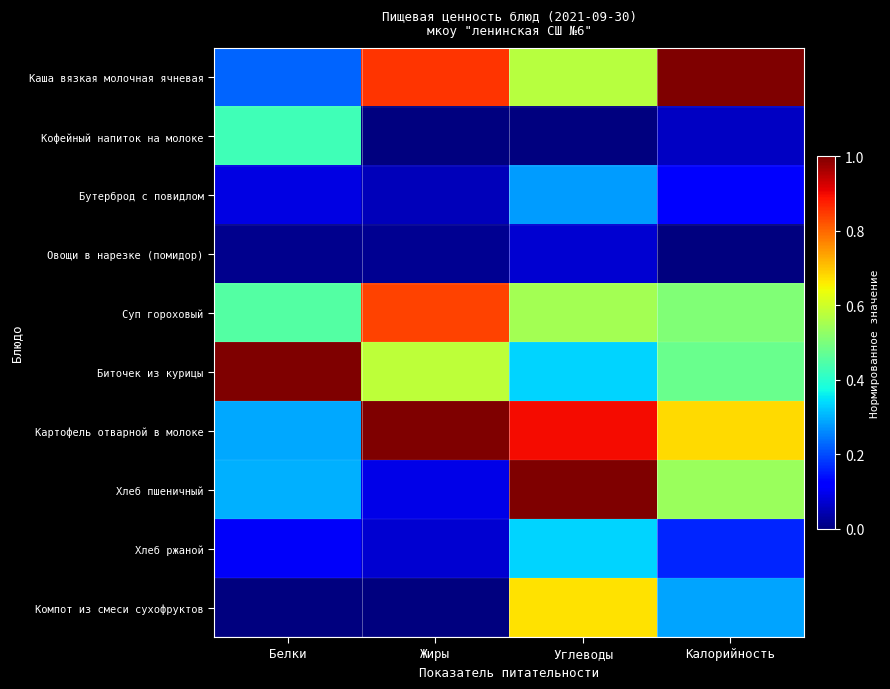

Which series changed the most between Жиры and Углеводы?

Хлеб пшеничный